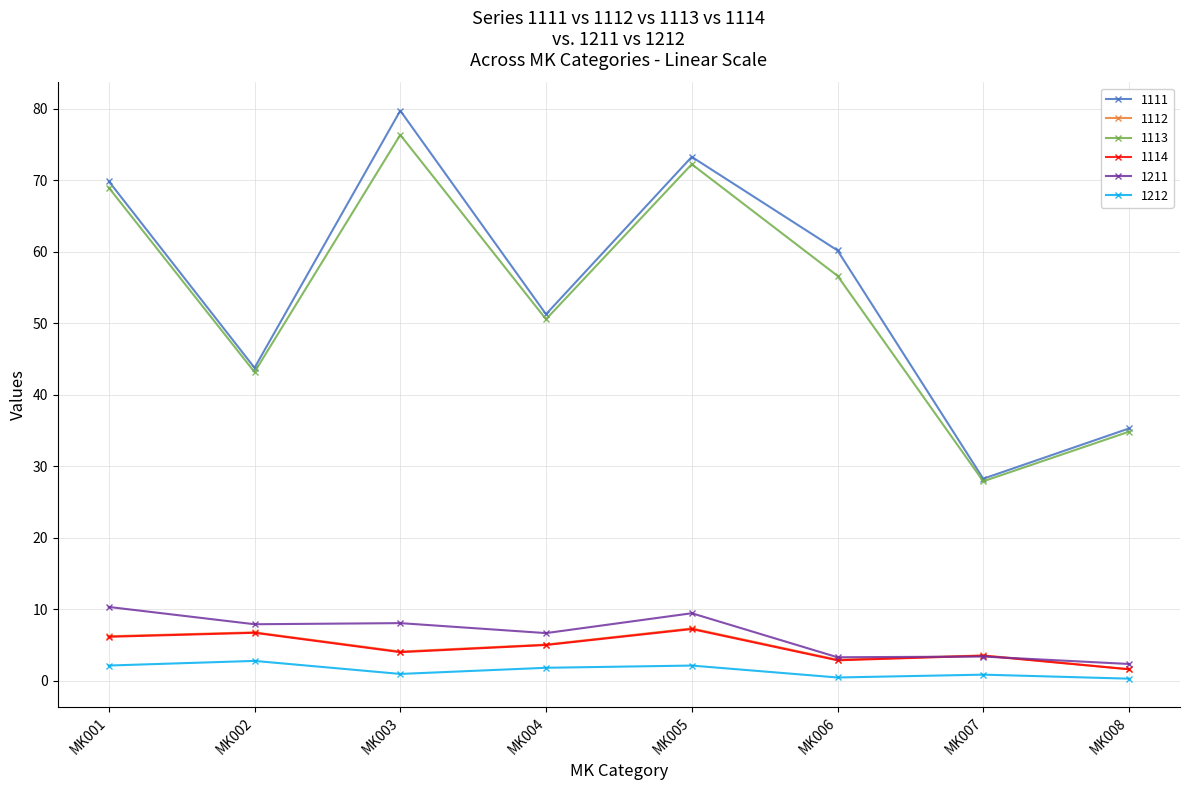

What is the value of the 1113 point at the 4th from the left?

50.6